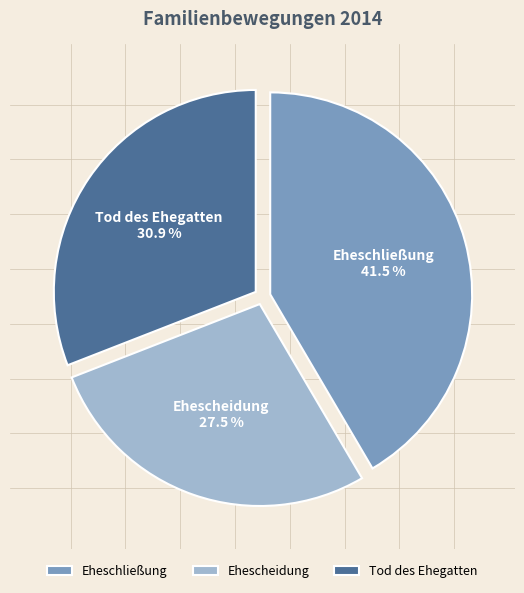

How many segments does this pie chart have?

3